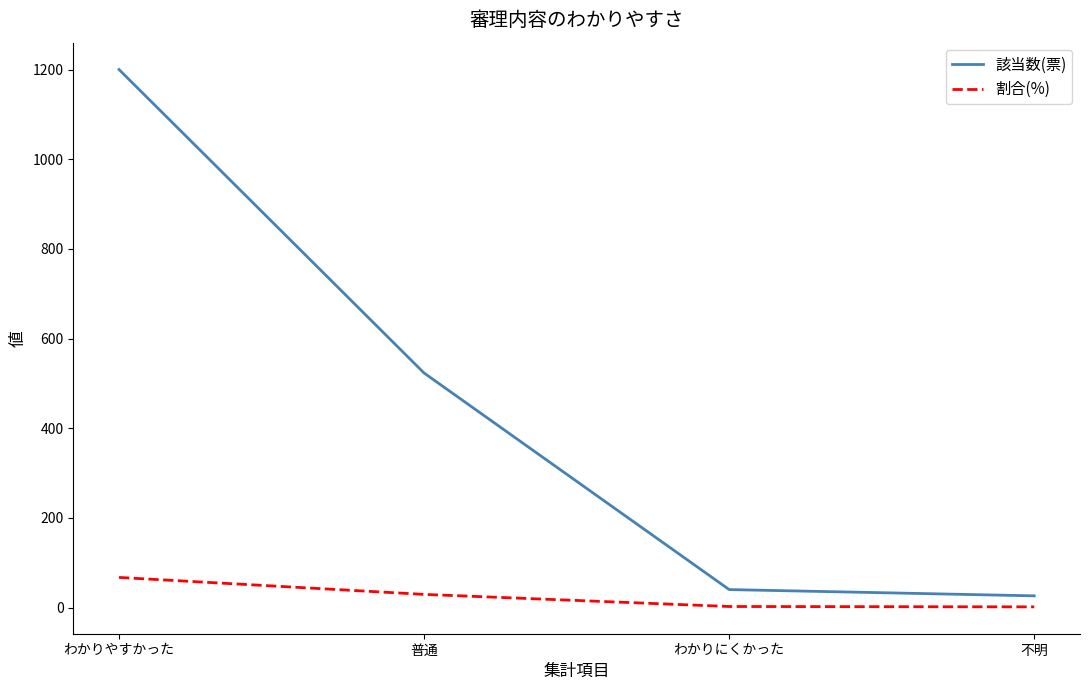

At how many categories does at least one series exceed 19?

4